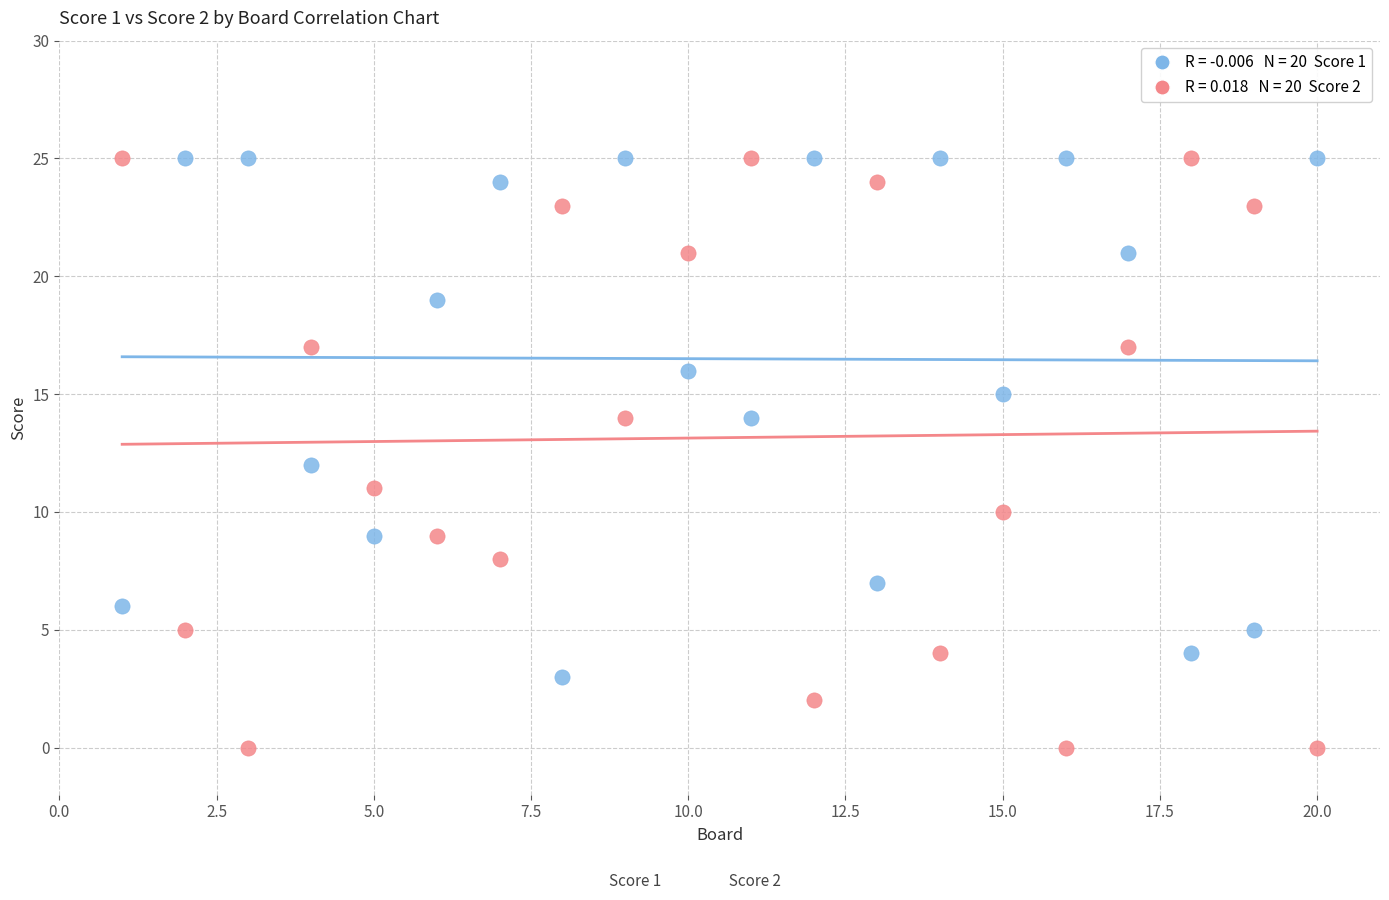

Across all data points, what is the range of X values (max minus min)?

19